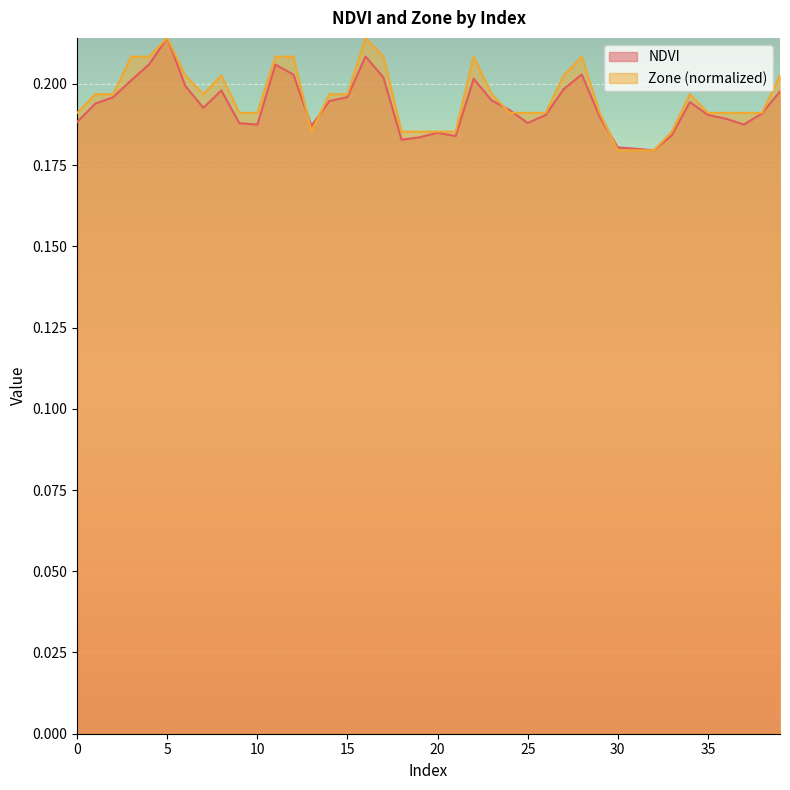

The Zone series shows 0.3 at 26. True or false?

False